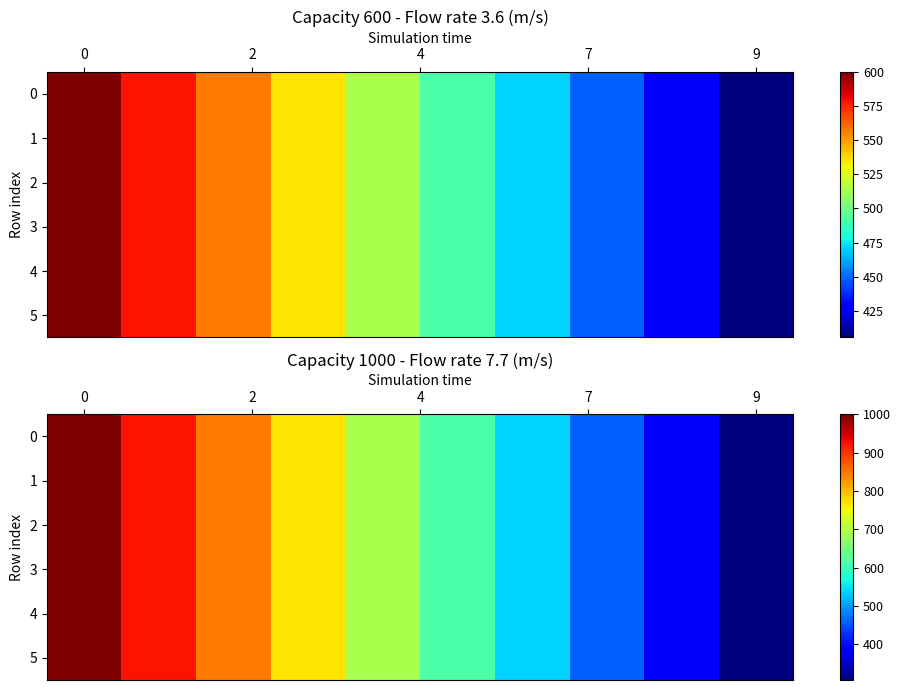

What is the difference between the second highest and minimum values in the 5 series?

616.0